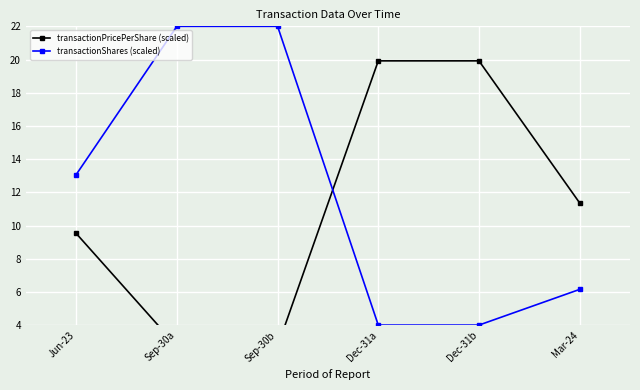

What is the difference between the transactionPricePerShare (scaled) values at Dec-31a and Sep-30a?

17.2